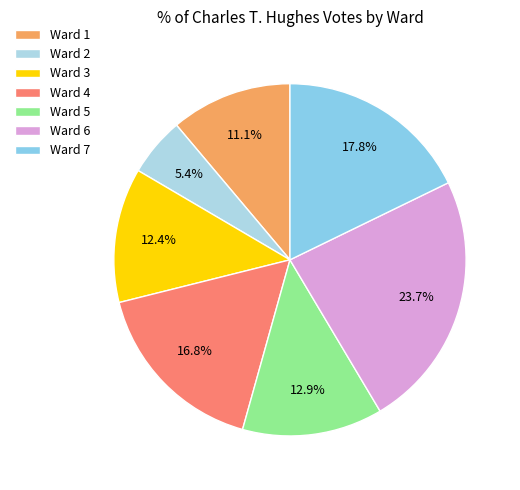

What percentage do Ward 3 and Ward 7 together represent?

30.1%